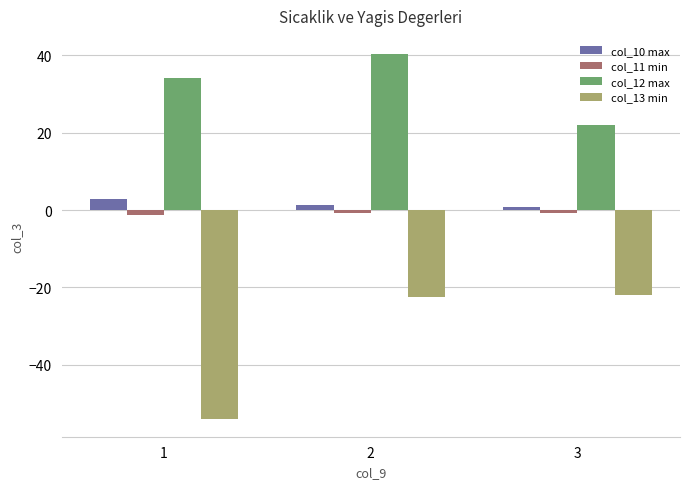

Does the chart contain any negative values?

Yes